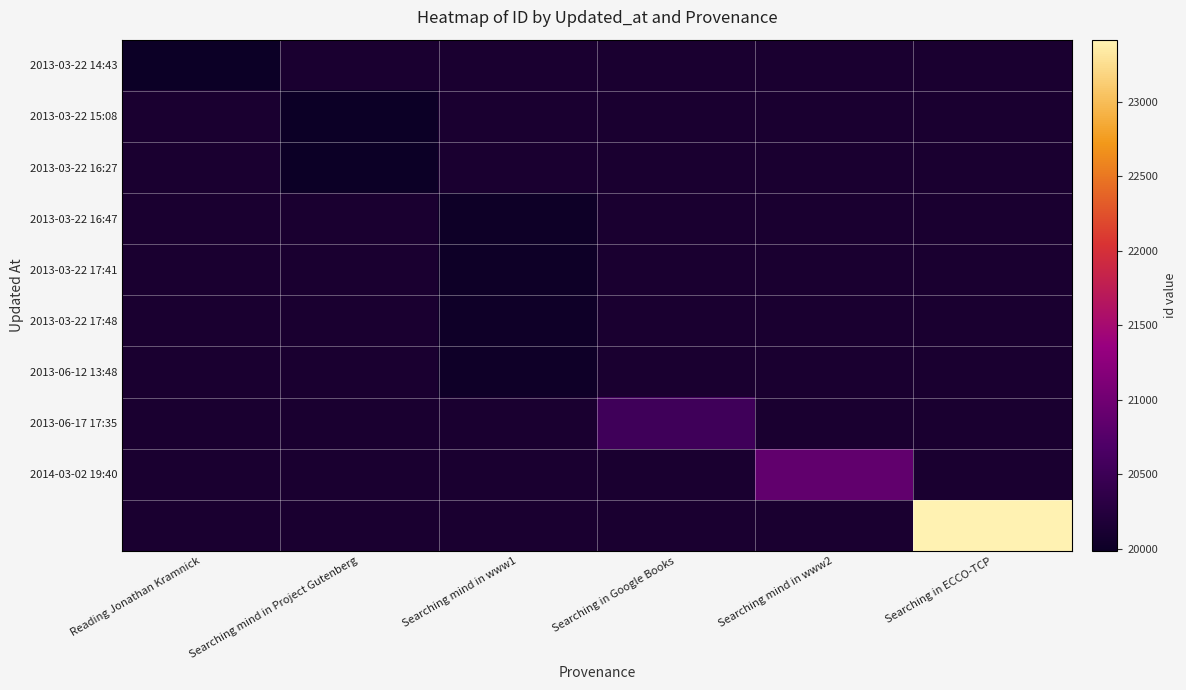

Which has a higher value, Searching mind in www1 or Searching mind in Project Gutenberg?

Searching mind in Project Gutenberg